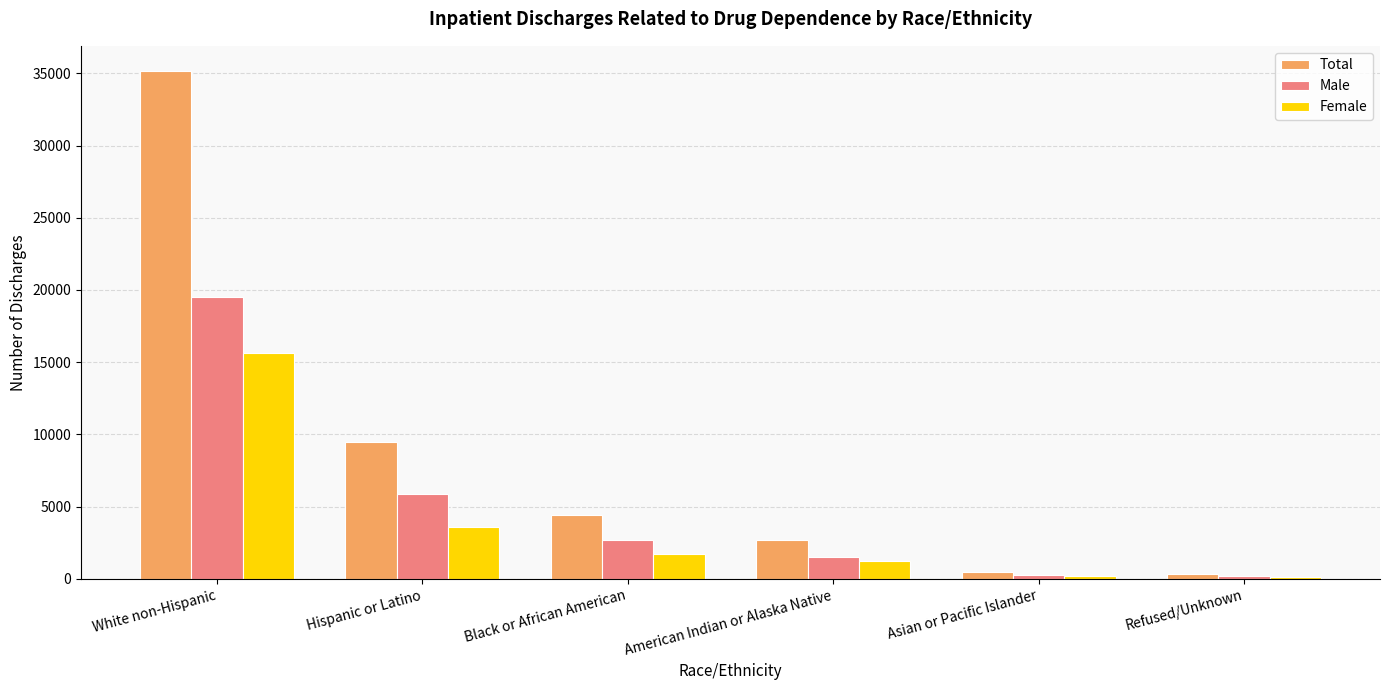

Rank the series by their average value, from lowest to highest.

Female, Male, Total